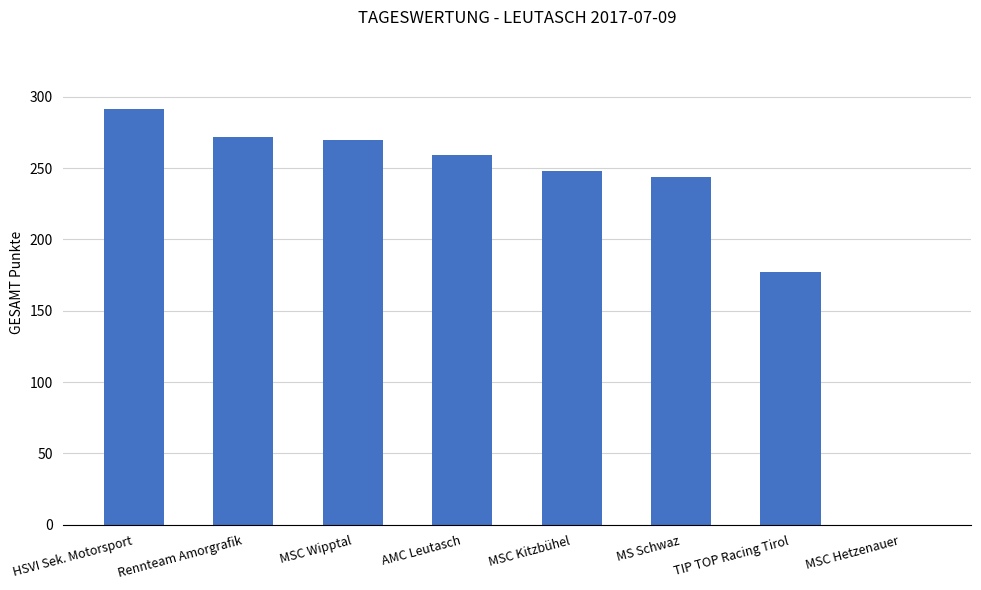

Which label corresponds to the largest value in the chart?

HSVI Sek. Motorsport